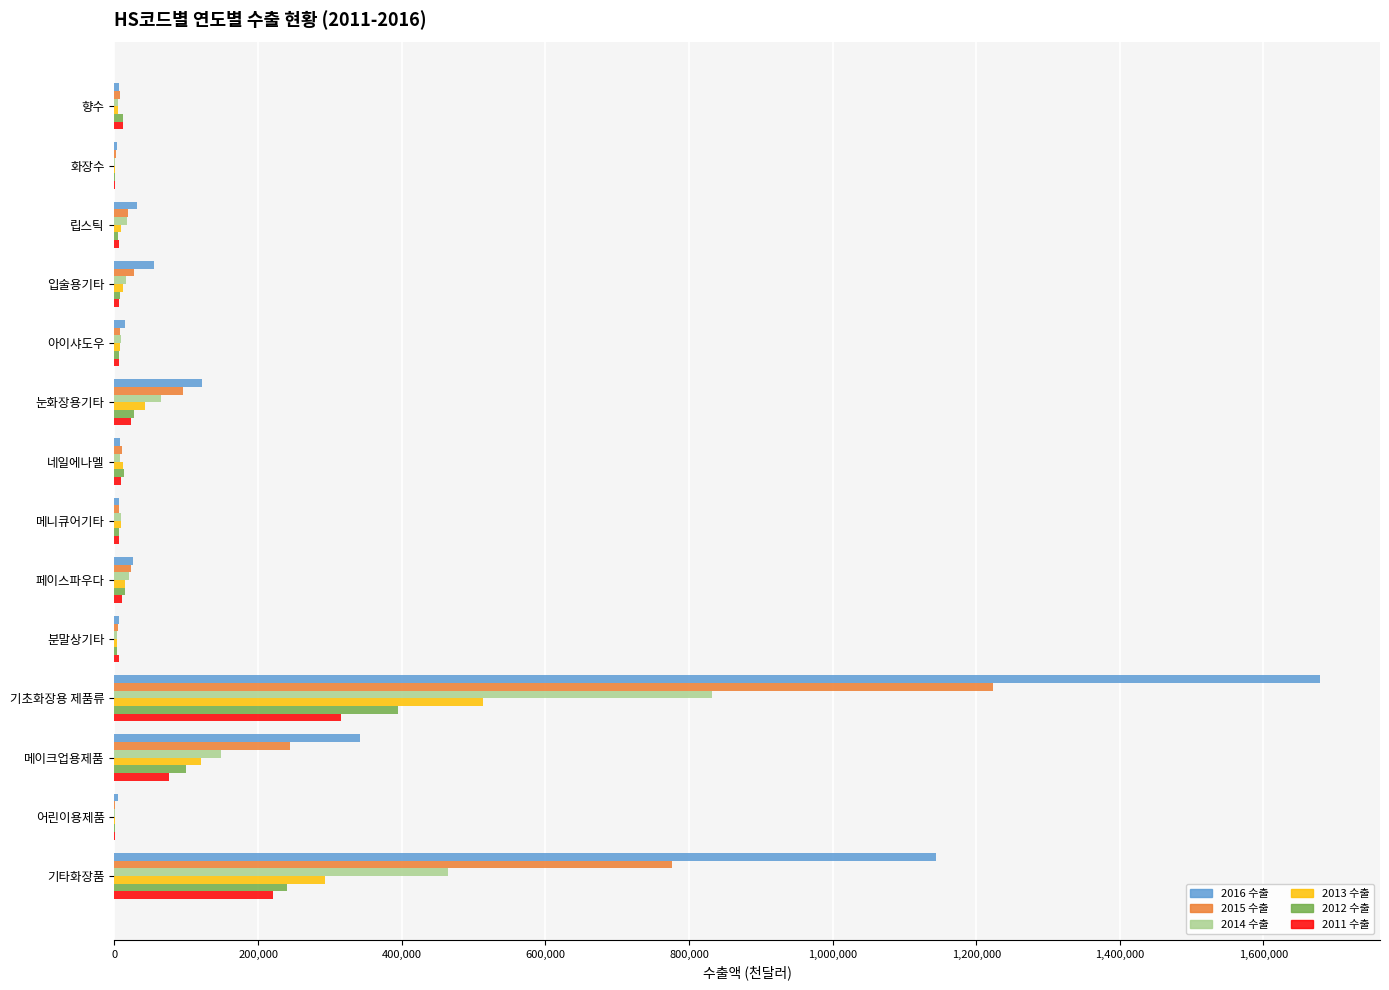

The 2016 수출 series shows 1144406 at 기타화장품. True or false?

True